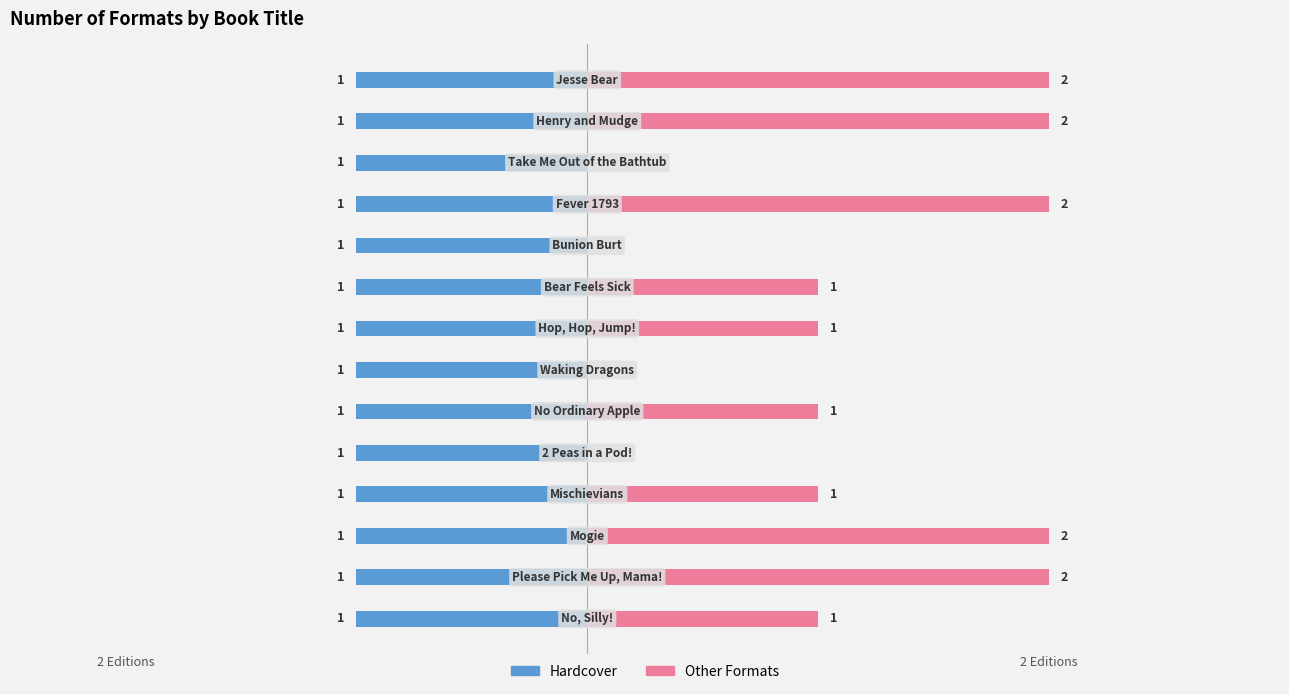

Rank the series by their maximum value, from lowest to highest.

Hardcover, Other Formats